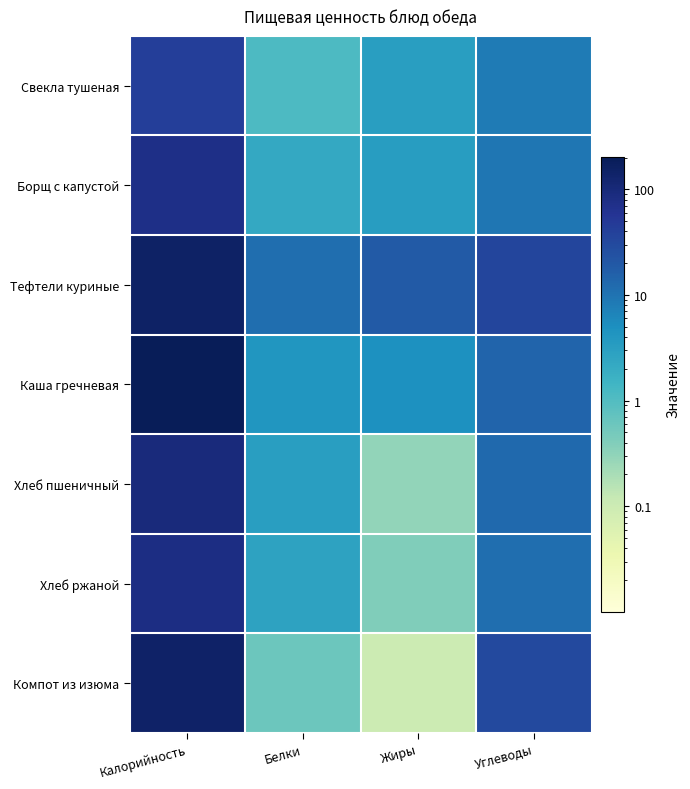

What is the difference between the highest and lowest values at Белки?

10.8